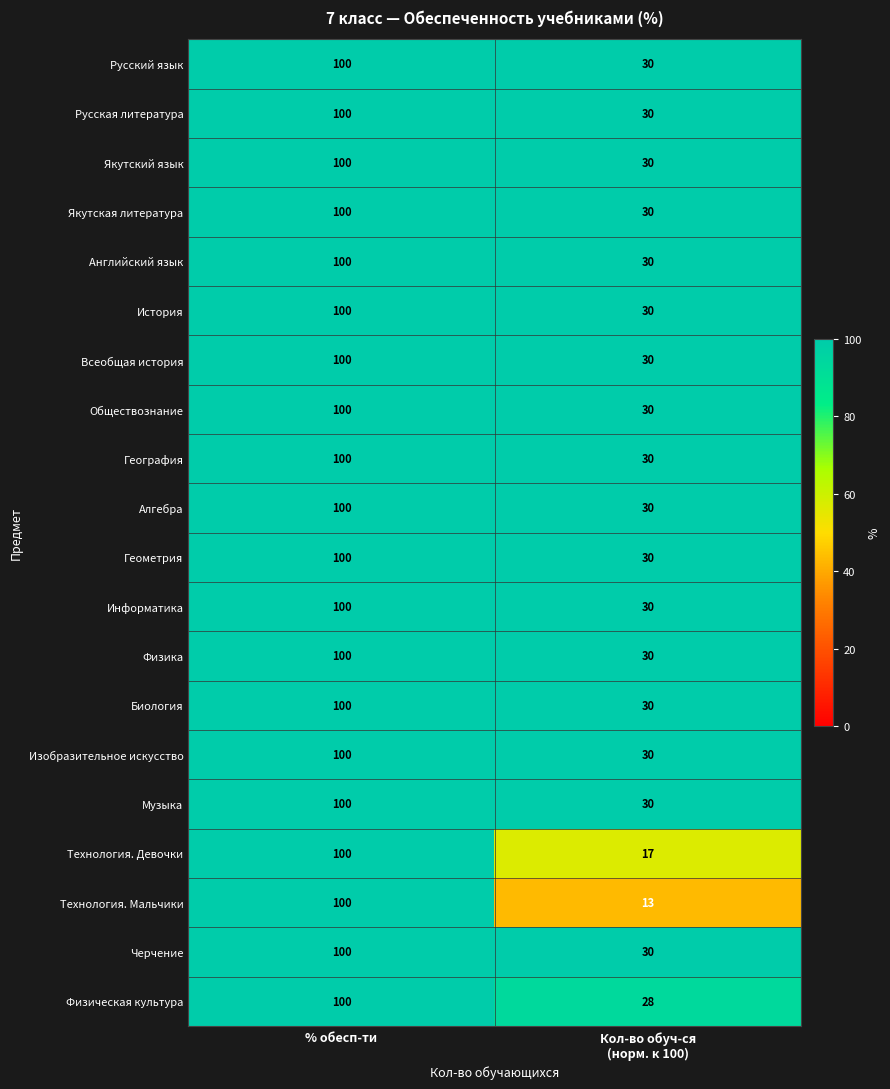

At which category is the sum across all series the highest?

% обесп-ти